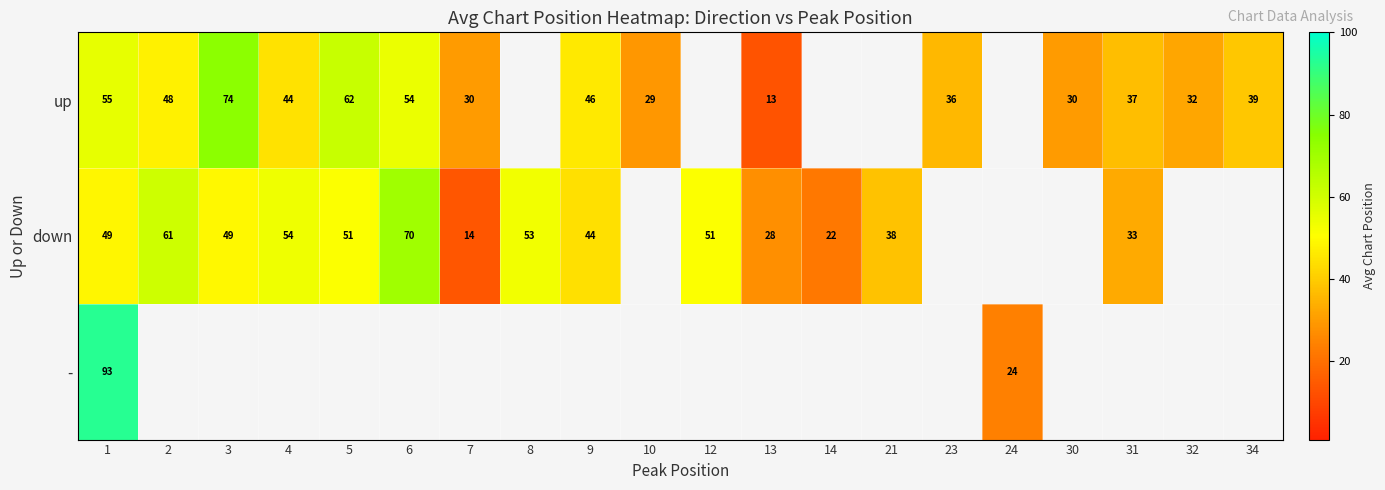

What is the spread (max minus min) of values at 1?

44.0